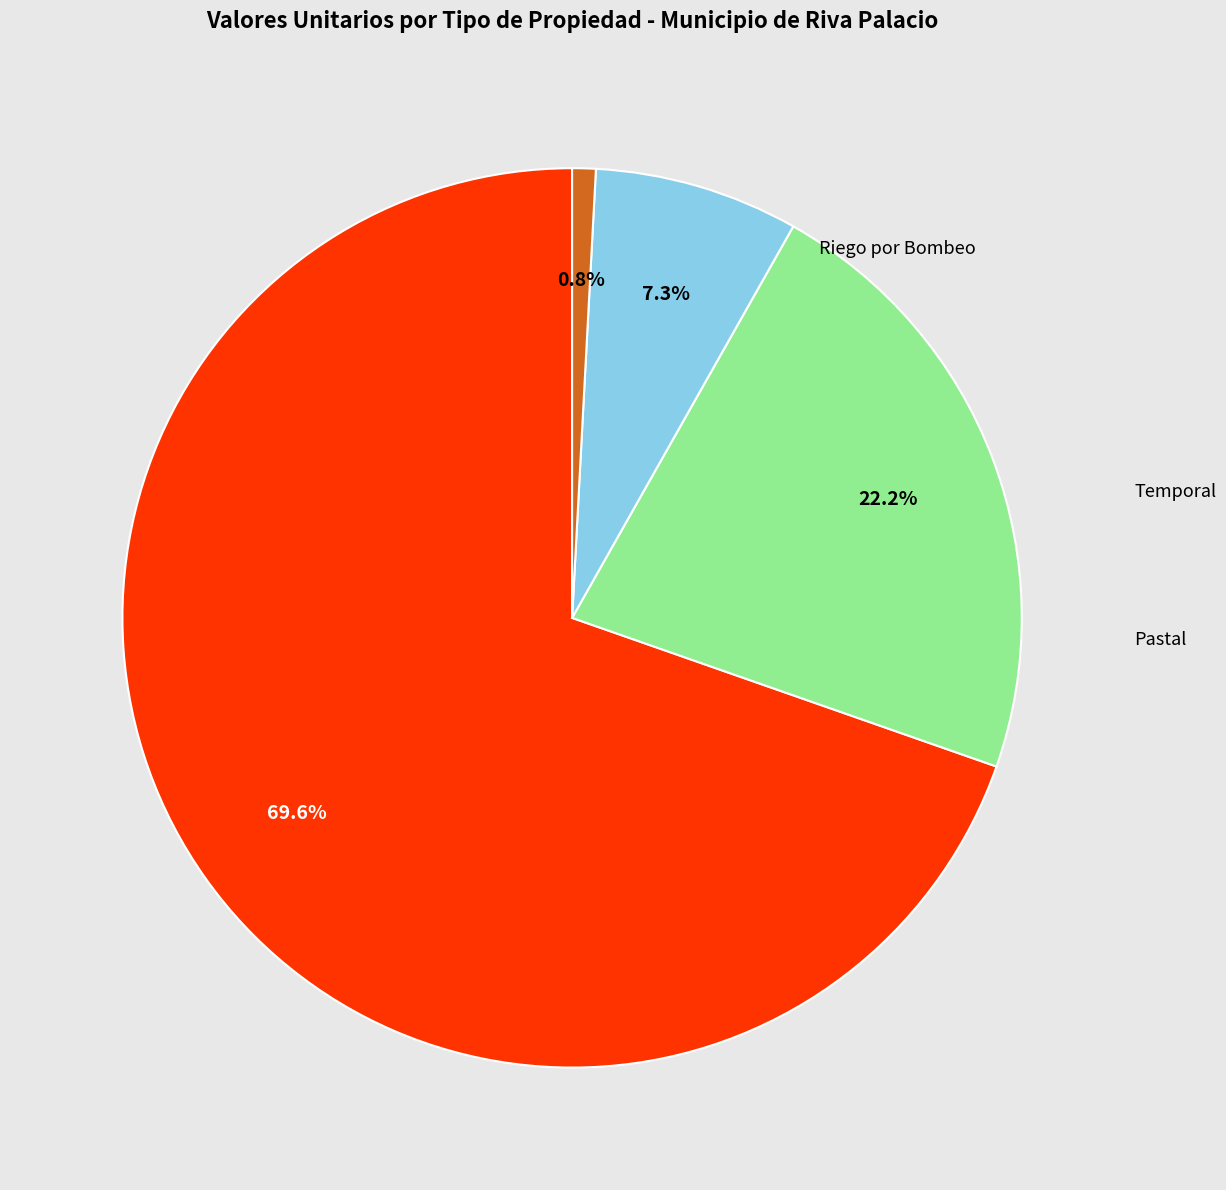

Is there any slice that represents more than half of the pie?

Yes